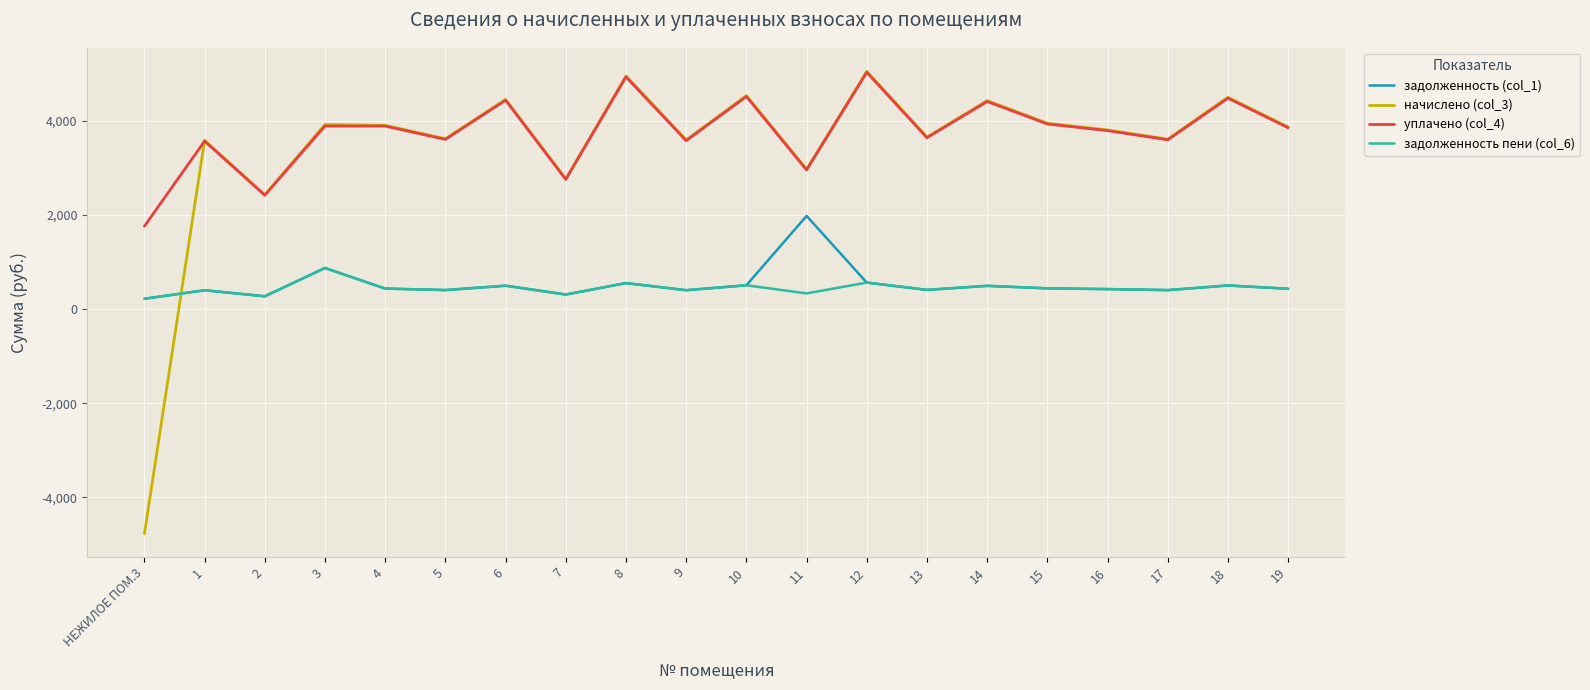

What is the approximate value of уплачено (col_4) at 3?

3883.9